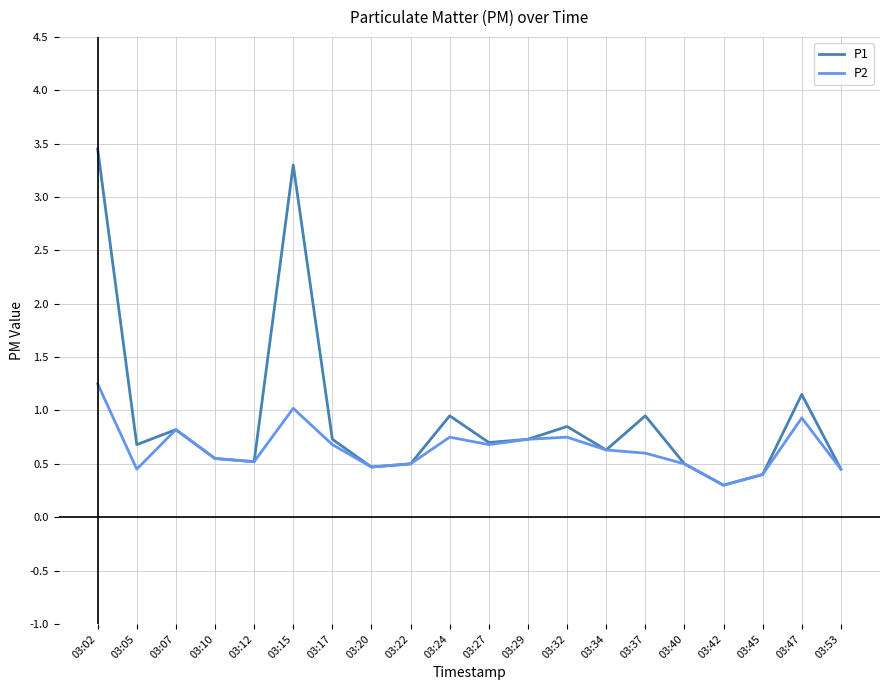

List the series in order of their peak value, highest first.

P1, P2